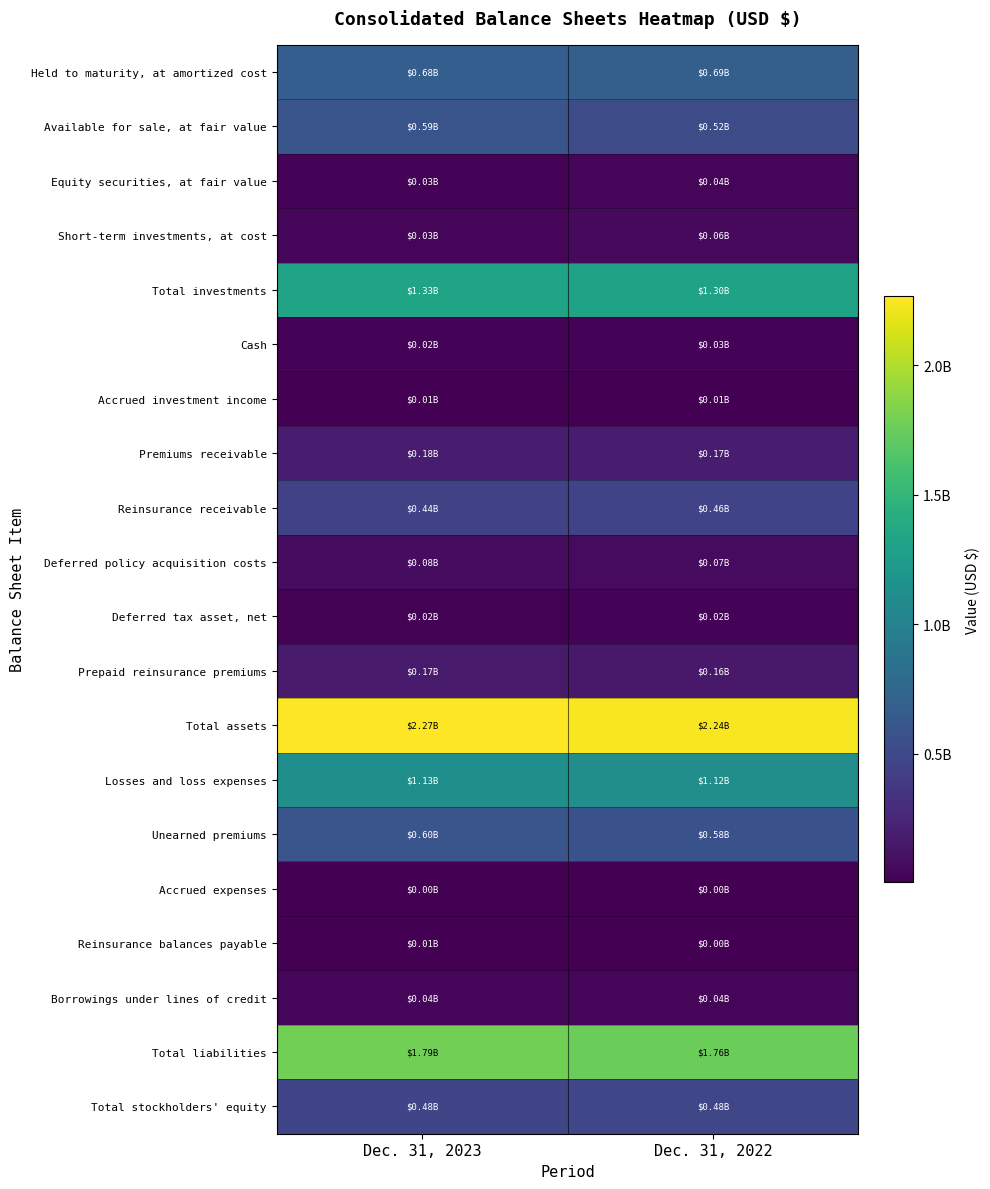

Rank the series by their maximum value, from lowest to highest.

Accrued expenses, Reinsurance balances payable, Accrued investment income, Deferred tax asset, net, Cash, Borrowings under lines of credit, Equity securities, at fair value, Short-term investments, at cost, Deferred policy acquisition costs, Prepaid reinsurance premiums, Premiums receivable, Reinsurance receivable, Total stockholders' equity, Available for sale, at fair value, Unearned premiums, Held to maturity, at amortized cost, Losses and loss expenses, Total investments, Total liabilities, Total assets